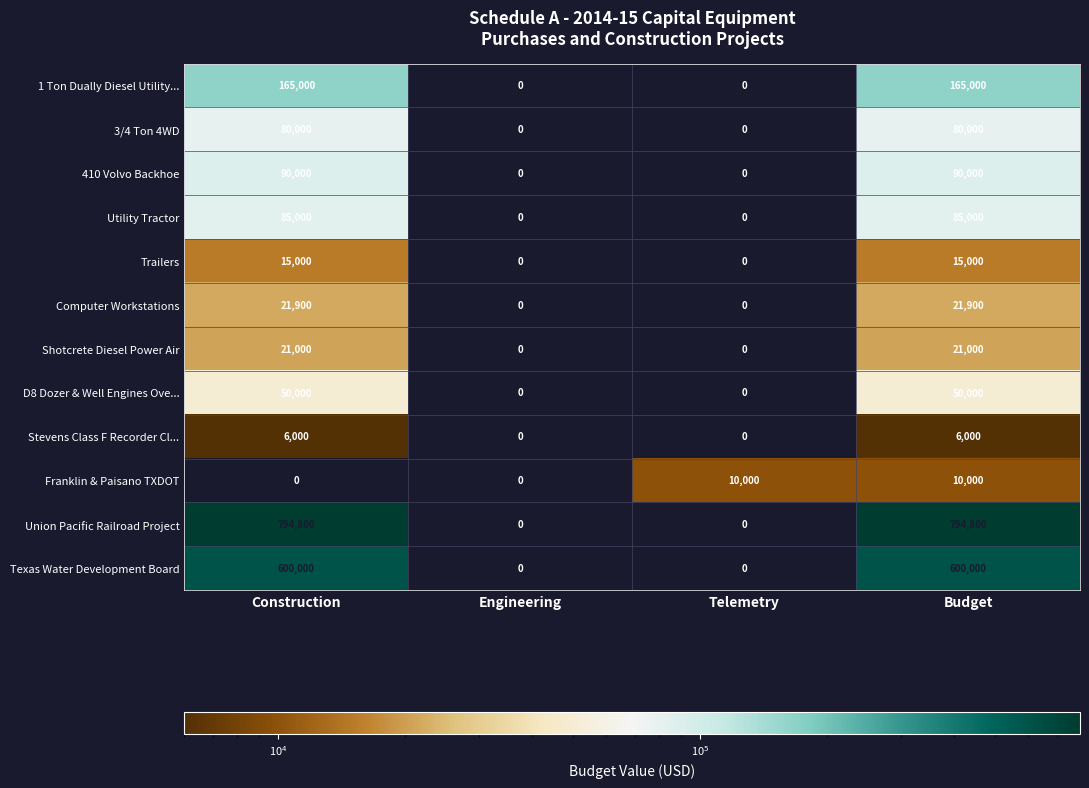

Is it true that Union Pacific Railroad Project equals 794800 at Budget?

True